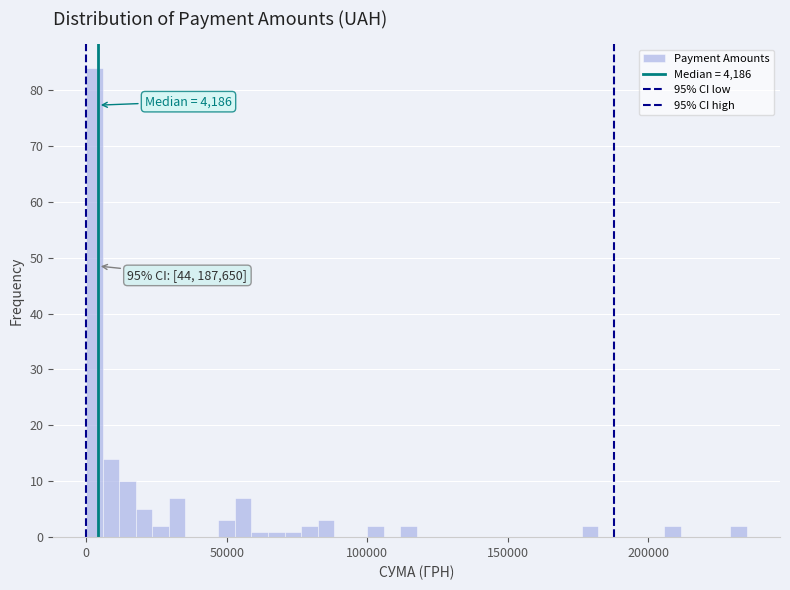

Read against the x-axis, roughly where is the centre of the tallest bar?

5000